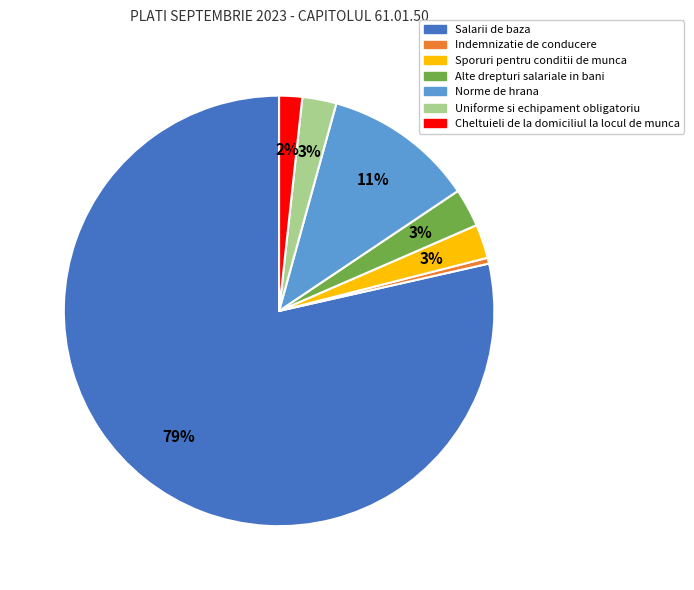

To the nearest percent, what is the difference between the Alte drepturi salariale in bani and Norme de hrana slice percentages?

8%